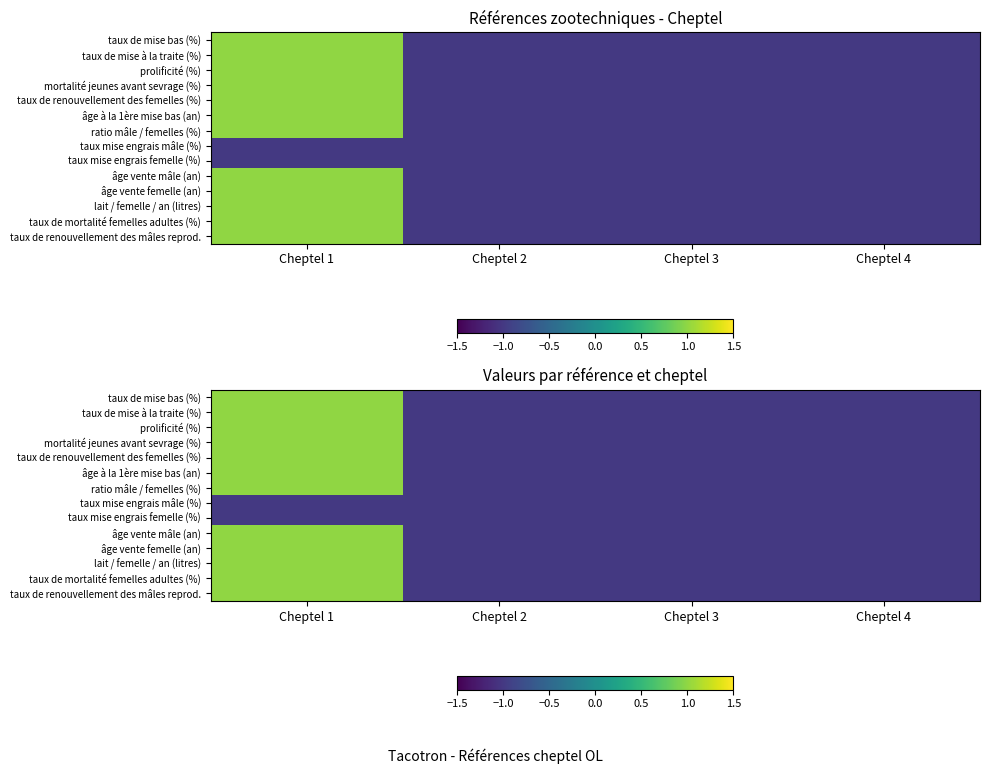

Count the taux de mise bas (%) values in the range -1 to 1.

4